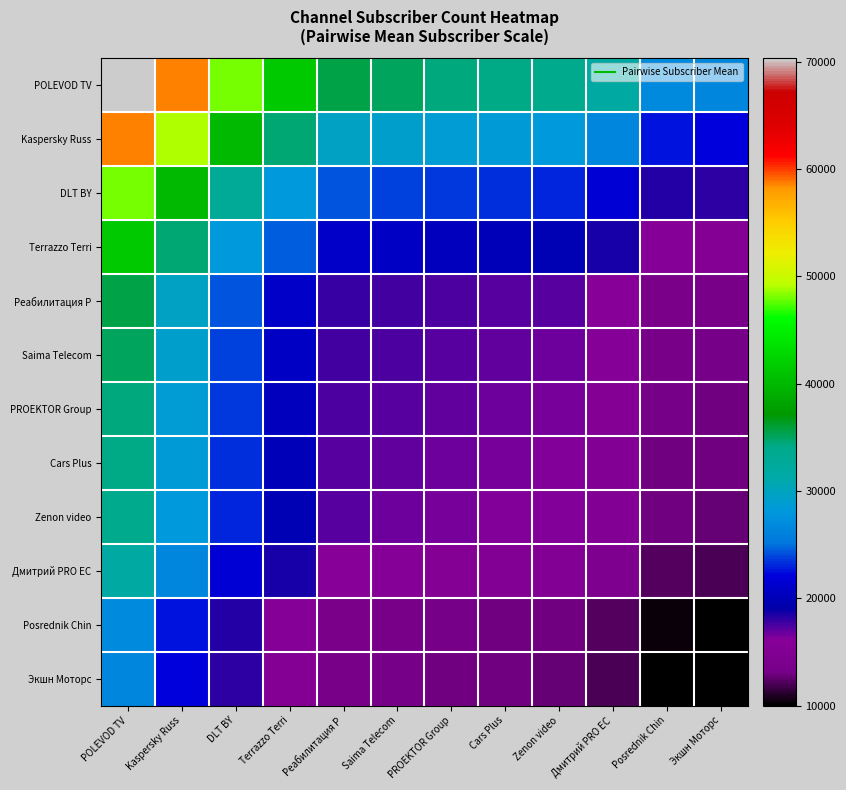

Which series has the largest total across all categories?

POLEVOD TV